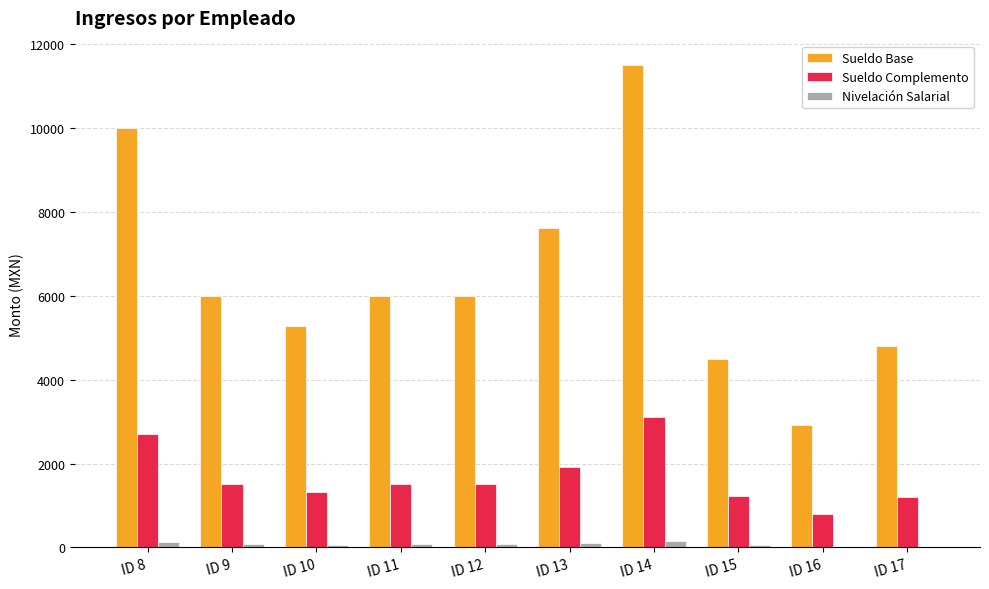

What value does the Sueldo Base series have at ID 10?

5271.4